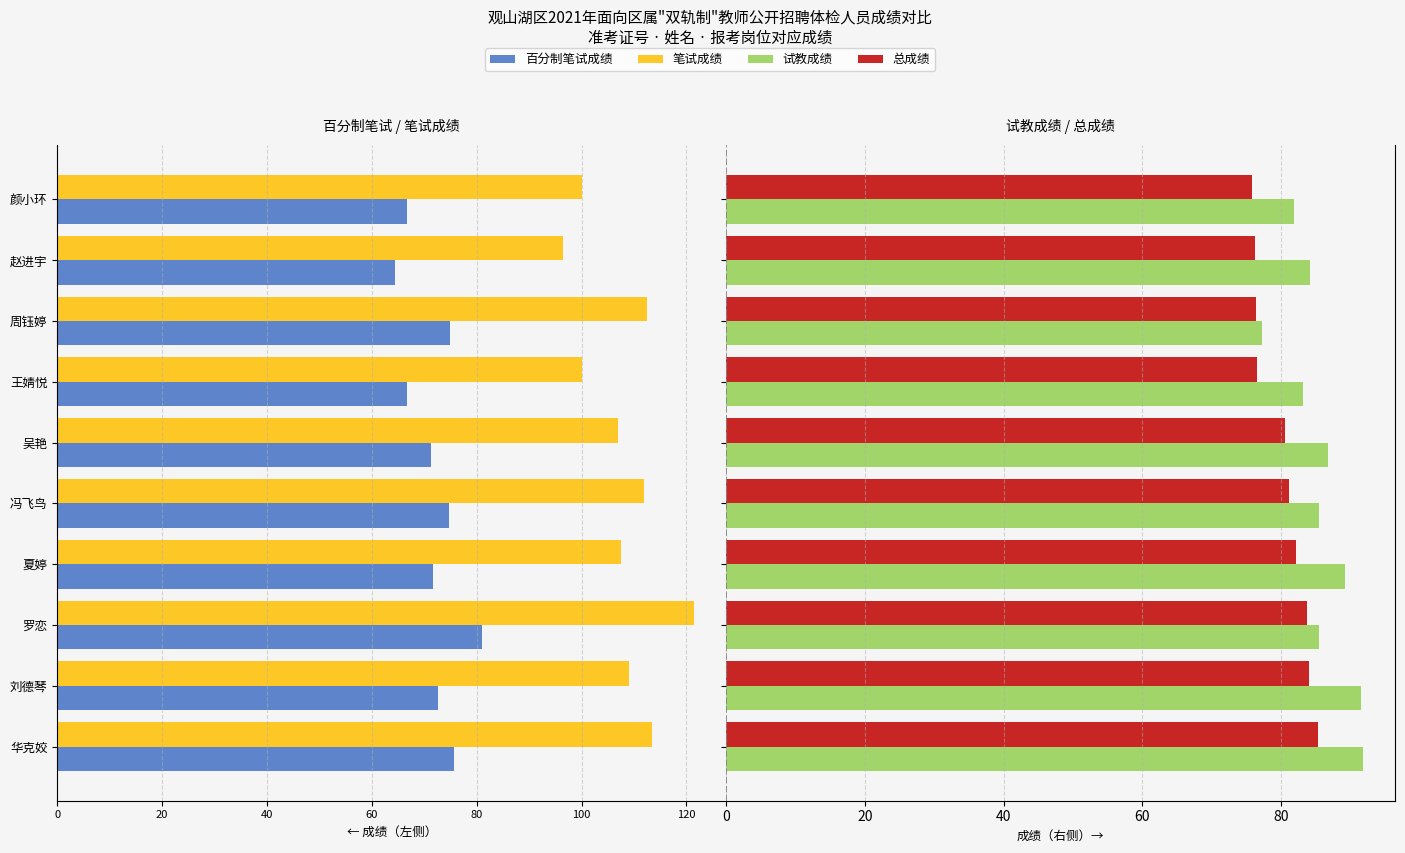

How many groups of bars are there?

10